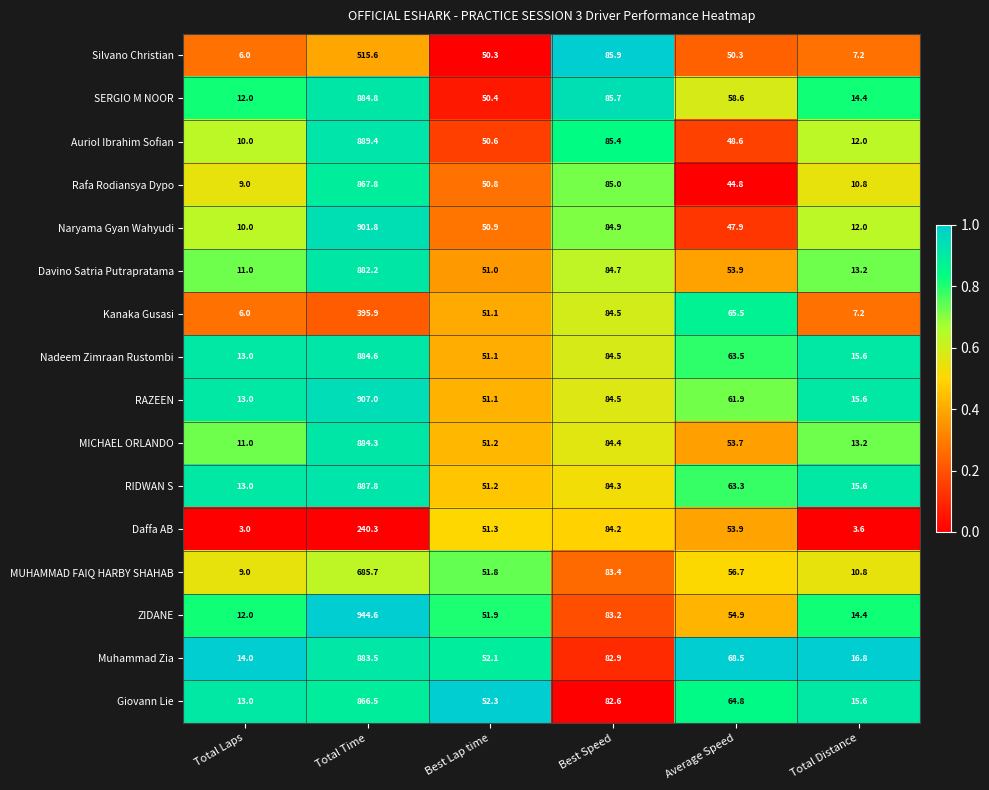

The Giovann Lie series shows 52.3 at Best Lap time. True or false?

True